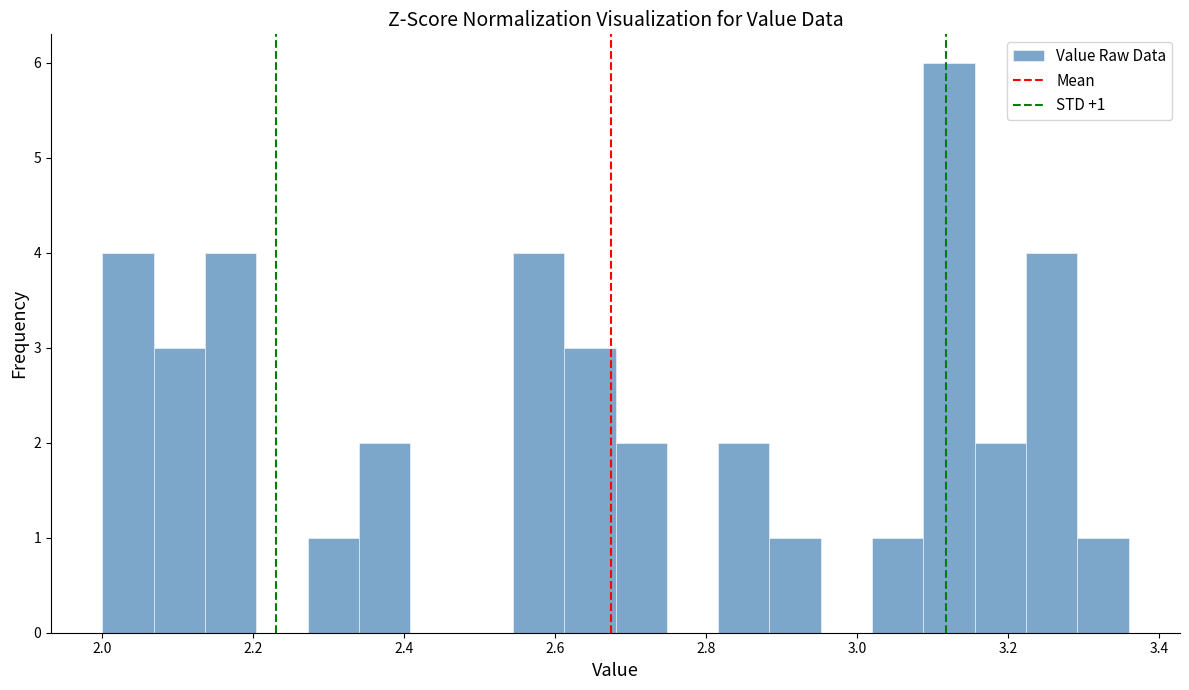

Around what value on the x-axis is the tallest bar? Give the approximate position of its centre, as read against the axis.

3.12